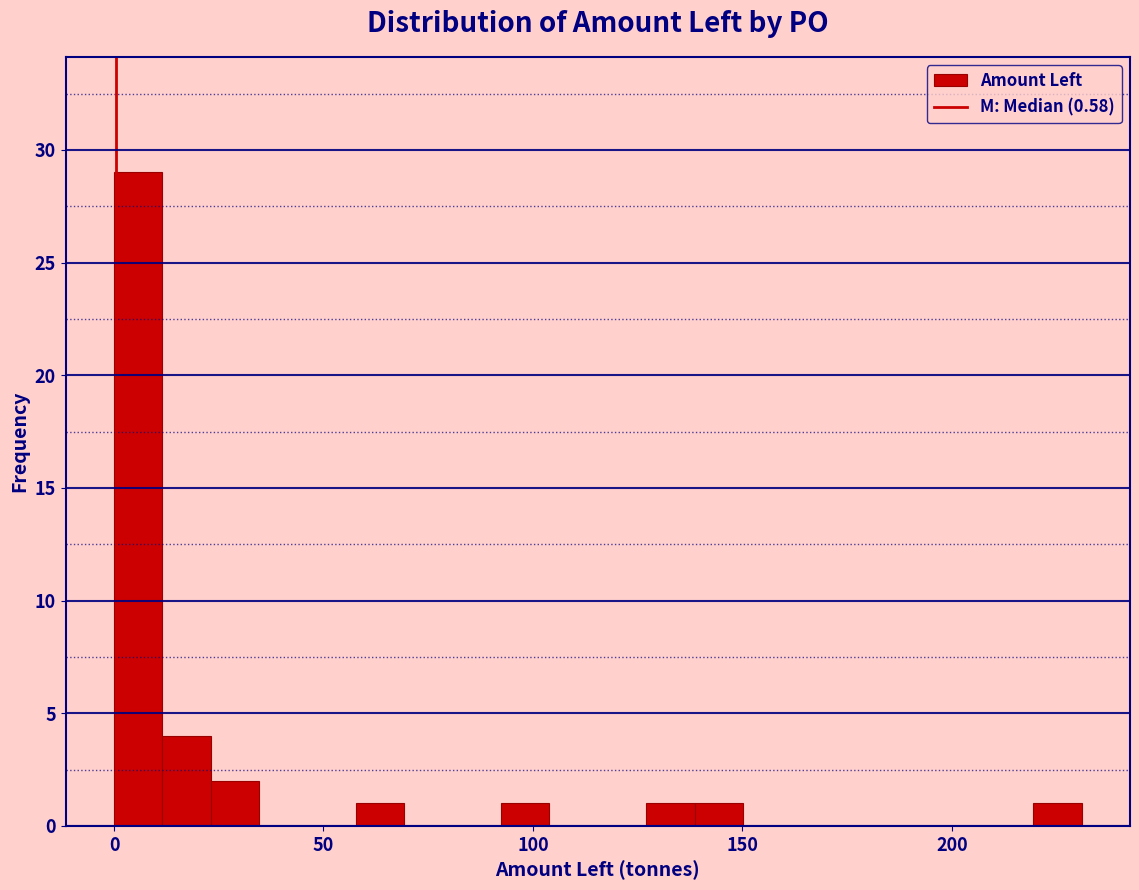

Around what value on the x-axis is the tallest bar? Give the approximate position of its centre, as read against the axis.

5